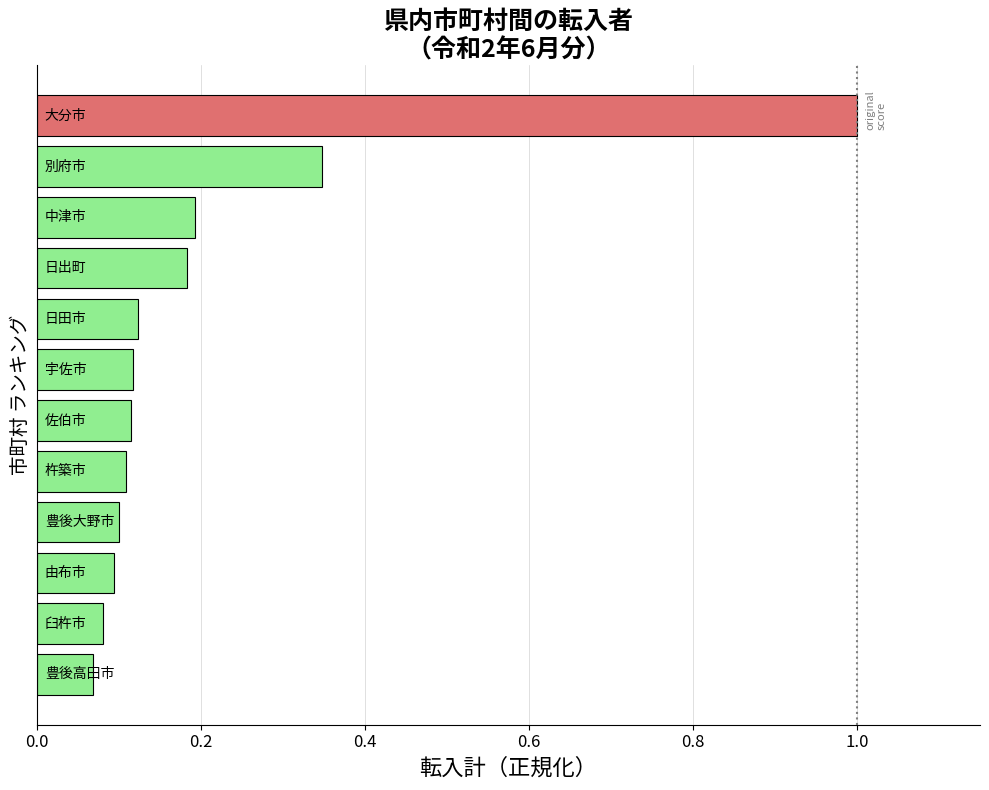

Are the bars horizontal?

Yes